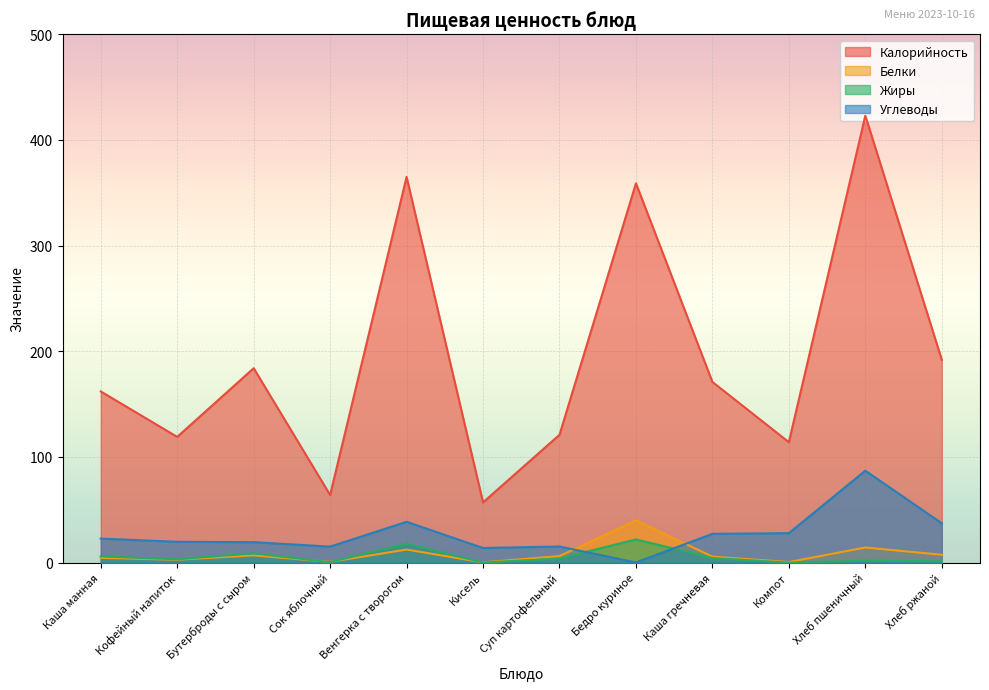

Between Кофейный напиток and Бутерброды с сыром, which series saw the biggest shift?

Калорийность